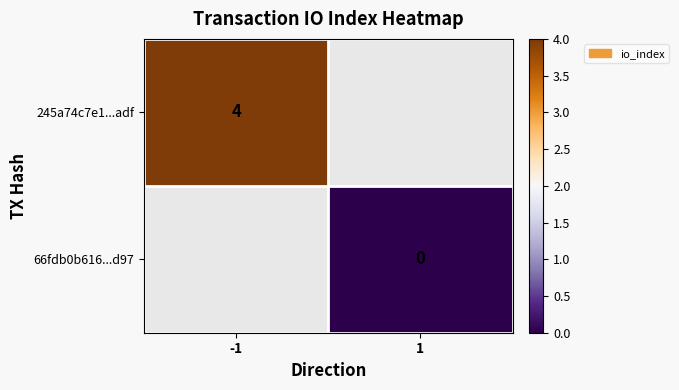

The value of 245a74c7e1...adf at -1 is 2. True or false?

False